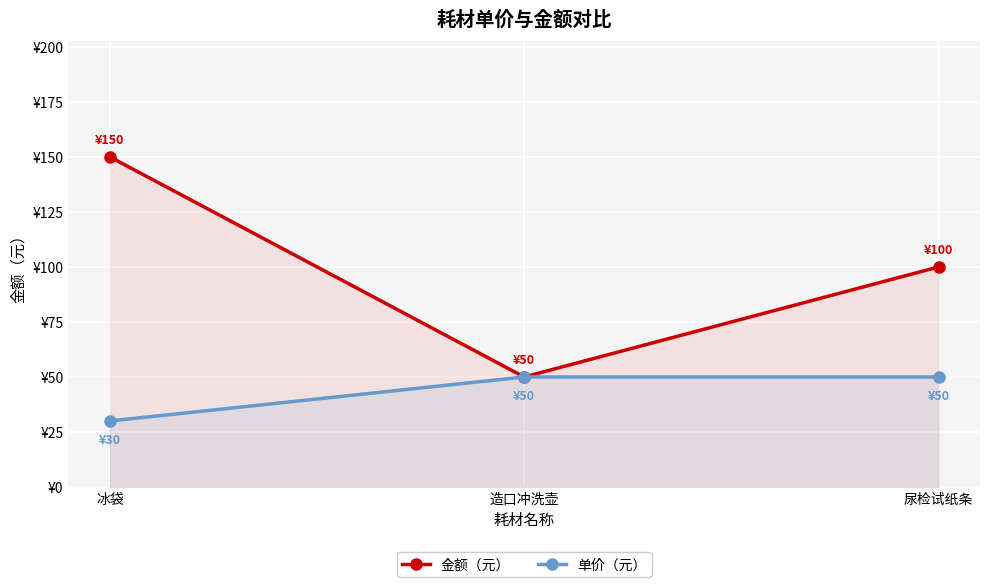

At 尿检试纸条, list the series in order from largest to smallest.

金额（元）, 单价（元）